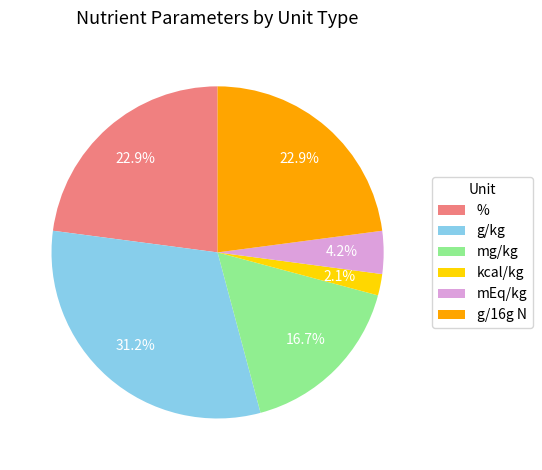

To the nearest percent, what is the combined percentage of g/kg and kcal/kg?

33%